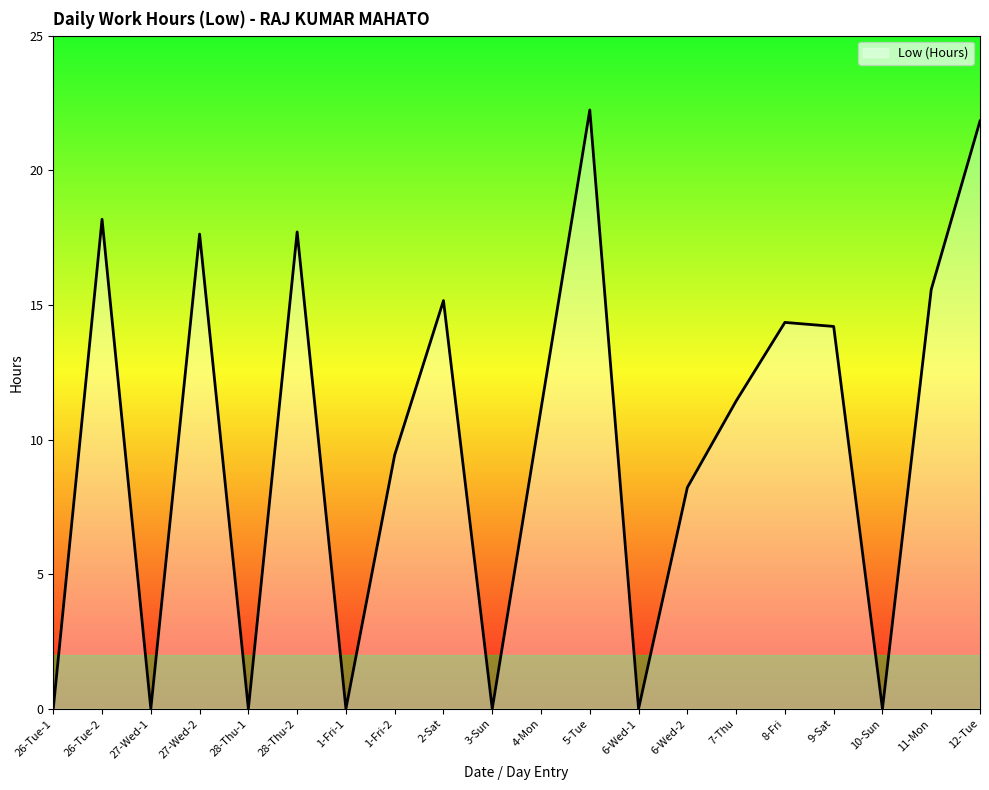

Where does the data first go above 11?

26-Tue-2